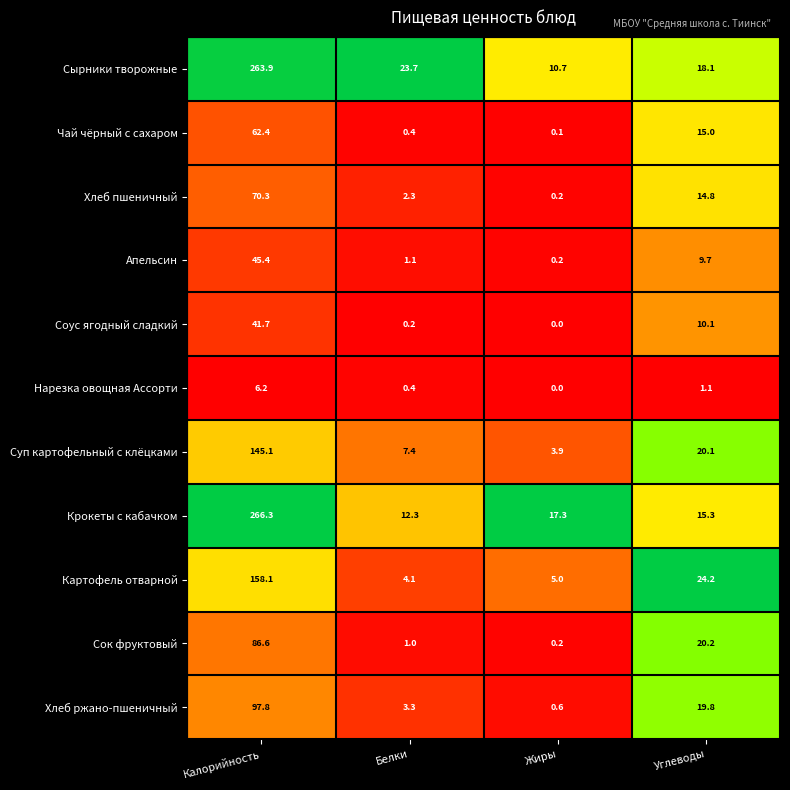

List the series in order of their peak value, highest first.

Крокеты с кабачком, Сырники творожные, Картофель отварной, Суп картофельный с клёцками, Хлеб ржано-пшеничный, Сок фруктовый, Хлеб пшеничный, Чай чёрный с сахаром, Апельсин, Соус ягодный сладкий, Нарезка овощная Ассорти